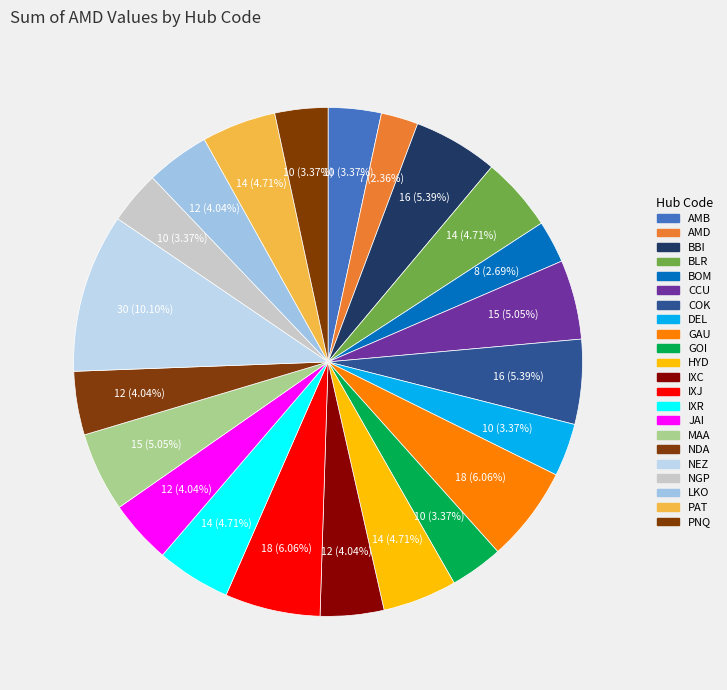

To the nearest percent, what portion does NEZ represent?

10%